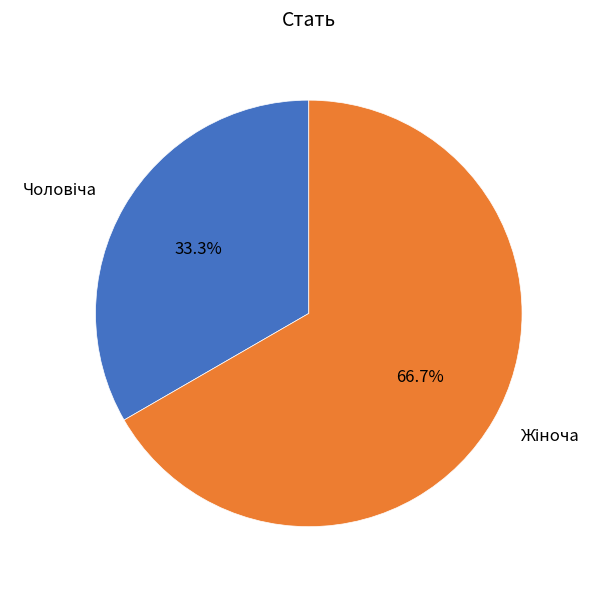

Is there any slice that represents more than half of the pie?

Yes